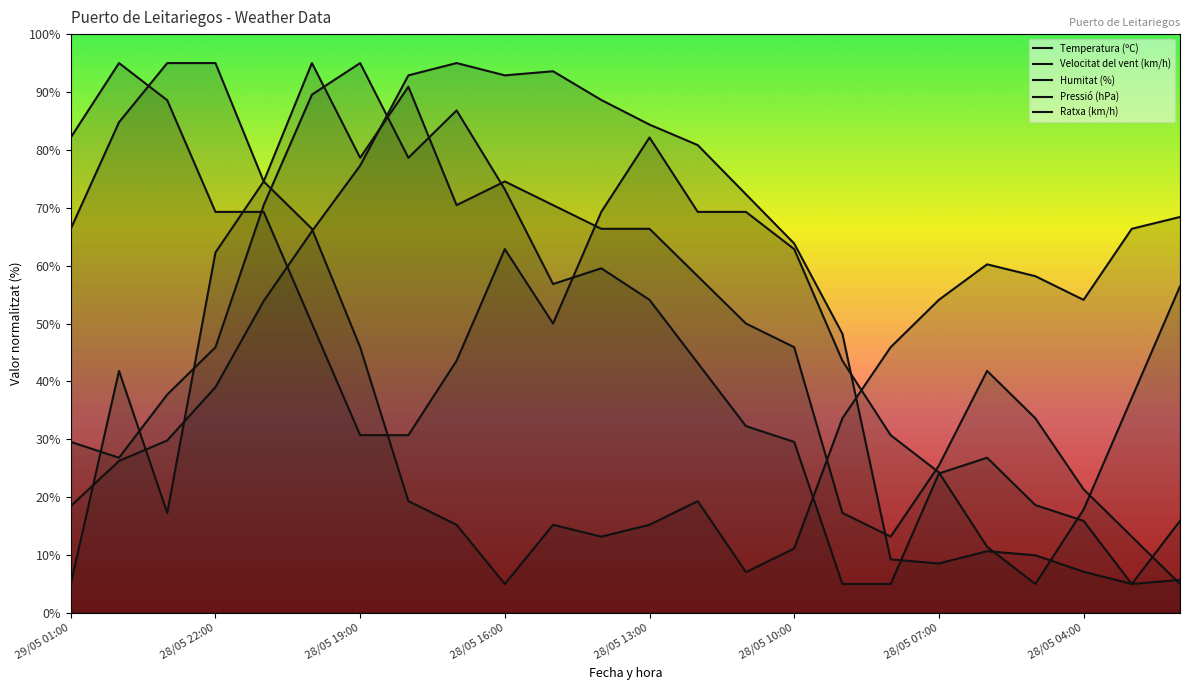

At which category does the chart reach its peak across all series?

28/05 17:00